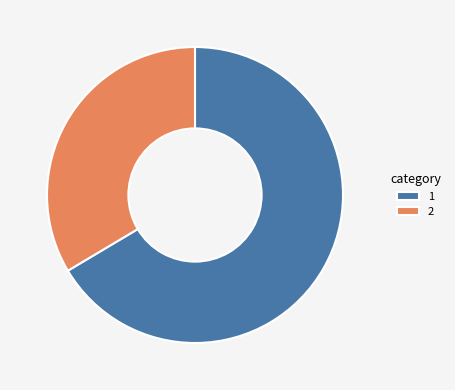

Approximately how many times larger is the value at 1 compared to 2?

2.0